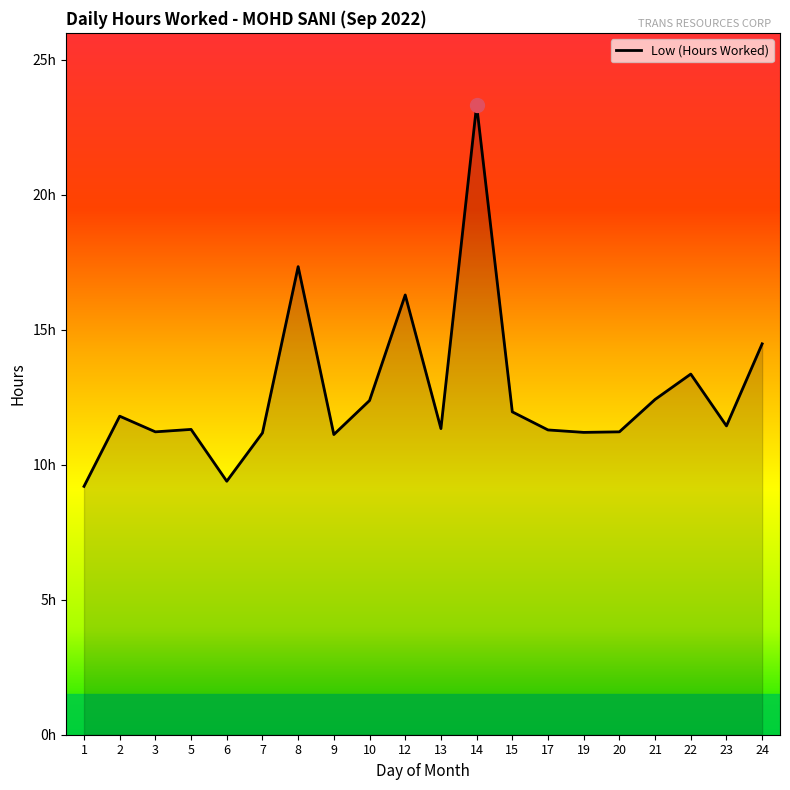

Does the chart display data point markers on the line(s)?

No